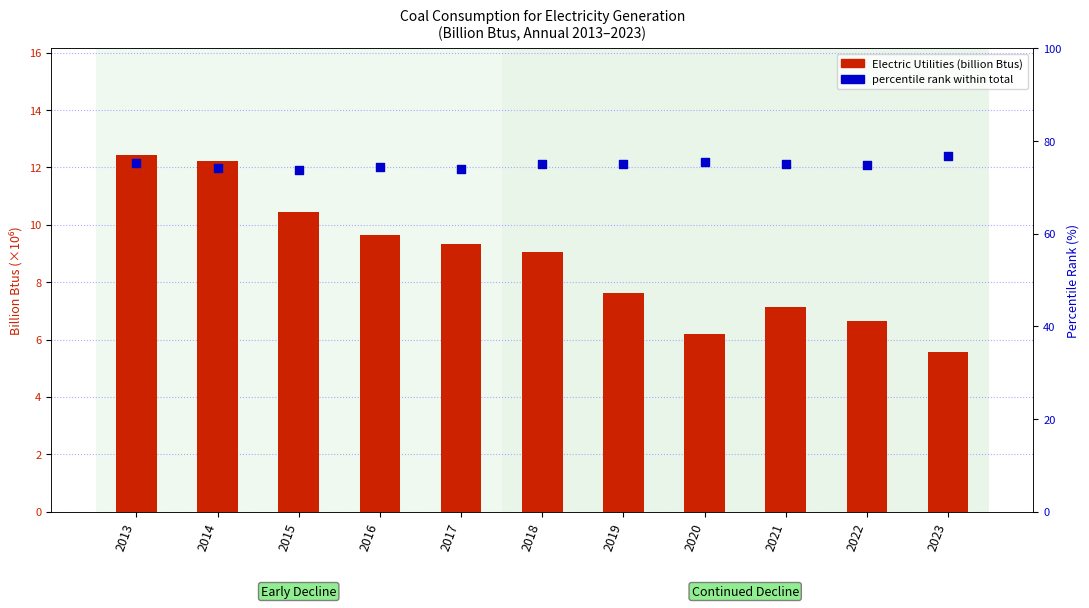

Which series has the largest total across all categories?

percentile rank within sector